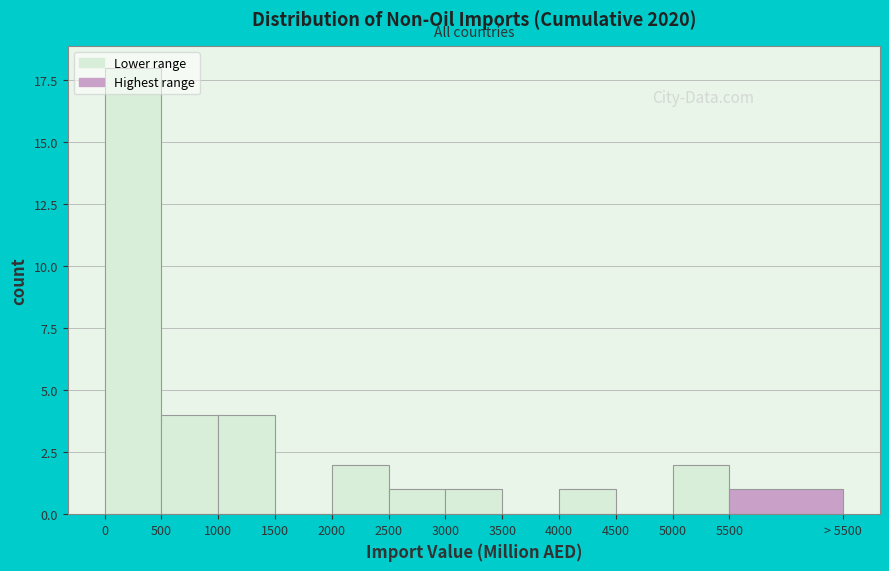

The value at 4000 is 1. True or false?

True